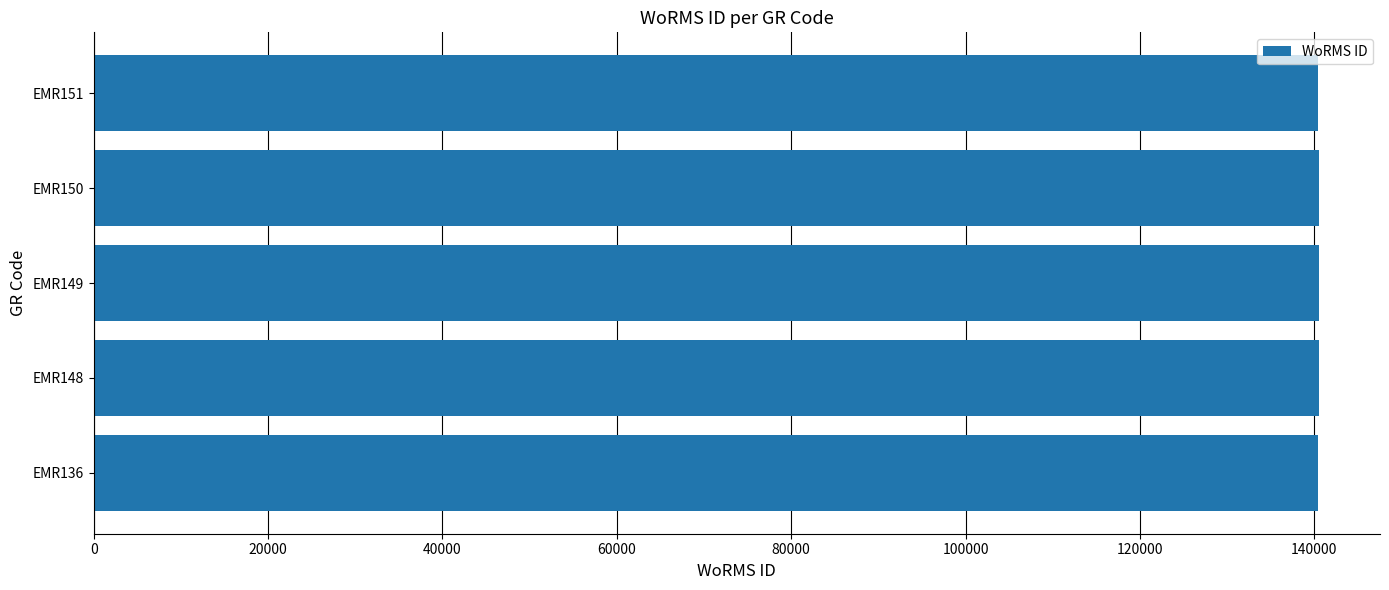

What is the difference between the maximum and minimum values?

124